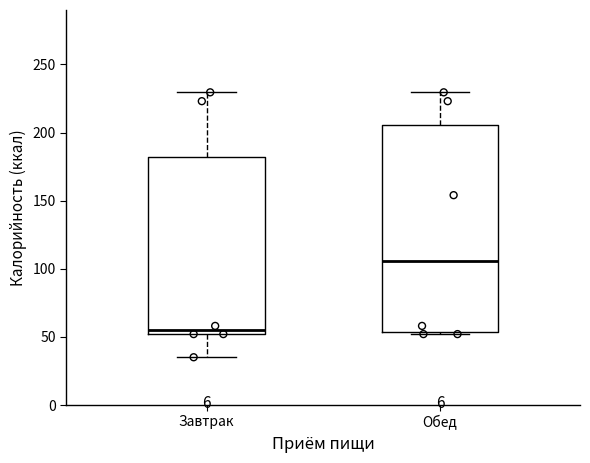

Reading left to right, transcribe this box plot: for each box, give where its median line is, the range the box spans, and where its two whiskers end, as read against the y-axis. The values are not printed on the chart, so give them approximately, as read against the axis.

Завтрак: median 55, box 50 to 180, whiskers 35 to 230
Обед: median 105, box 55 to 205, whiskers 50 to 230